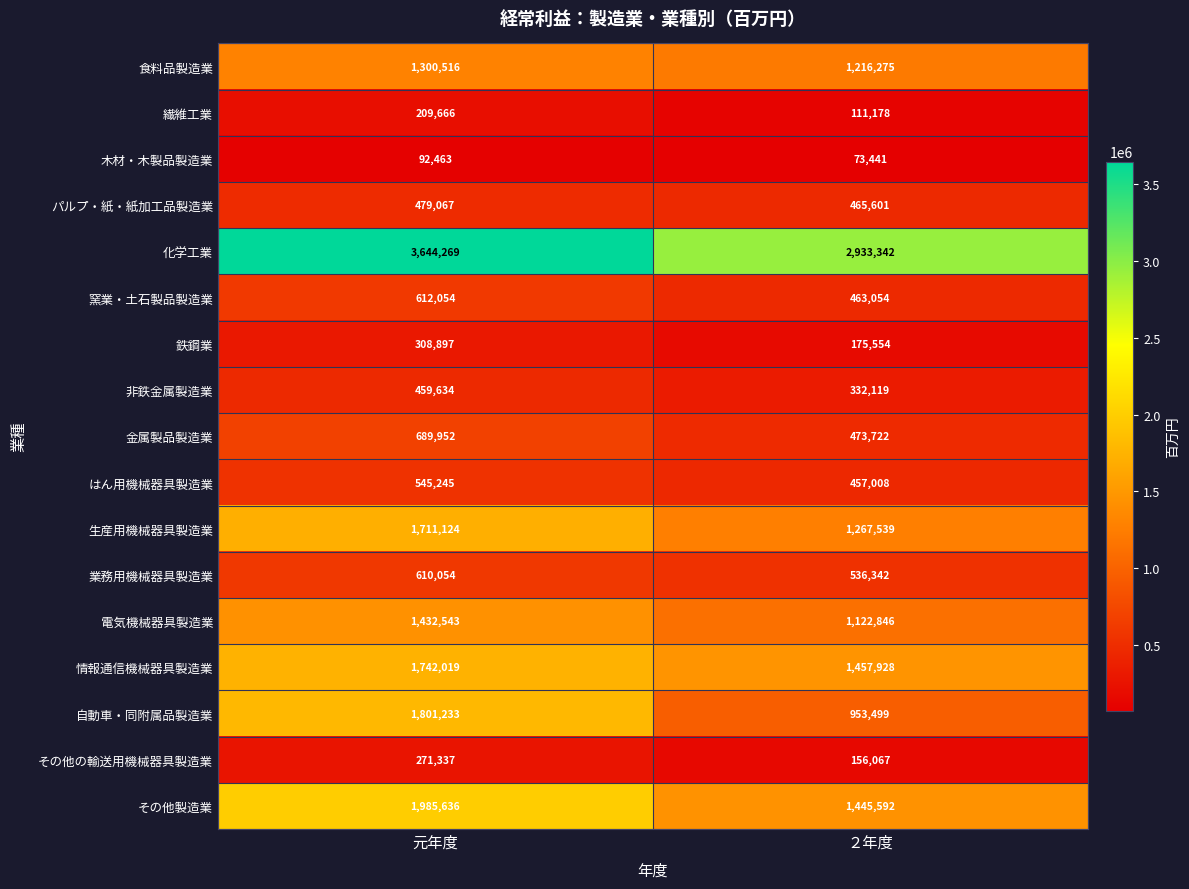

What is the spread (max minus min) of values at 元年度?

3551806